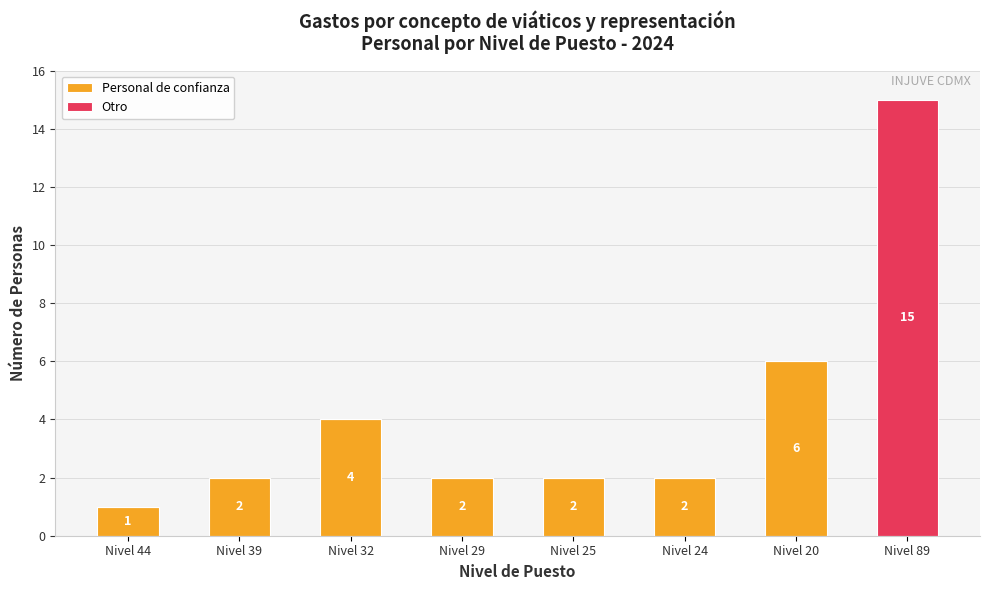

What value does the Personal de confianza series have at Nivel 29?

2